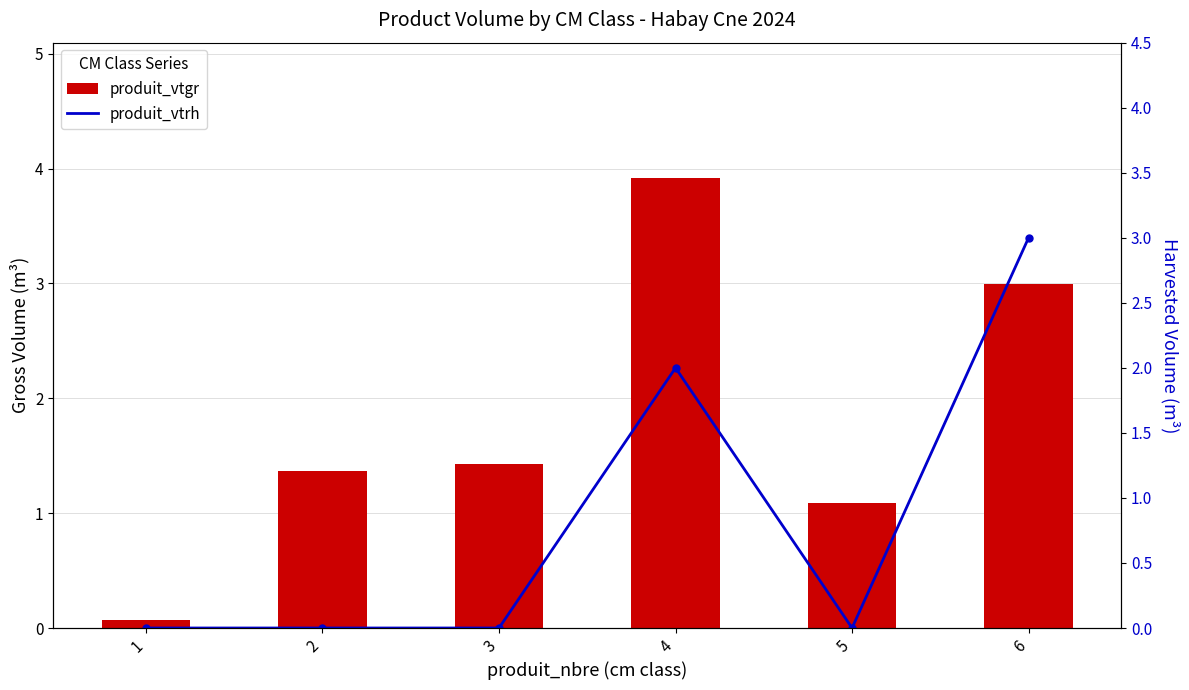

The value of produit_vtrh at 3 is 1.6. True or false?

False